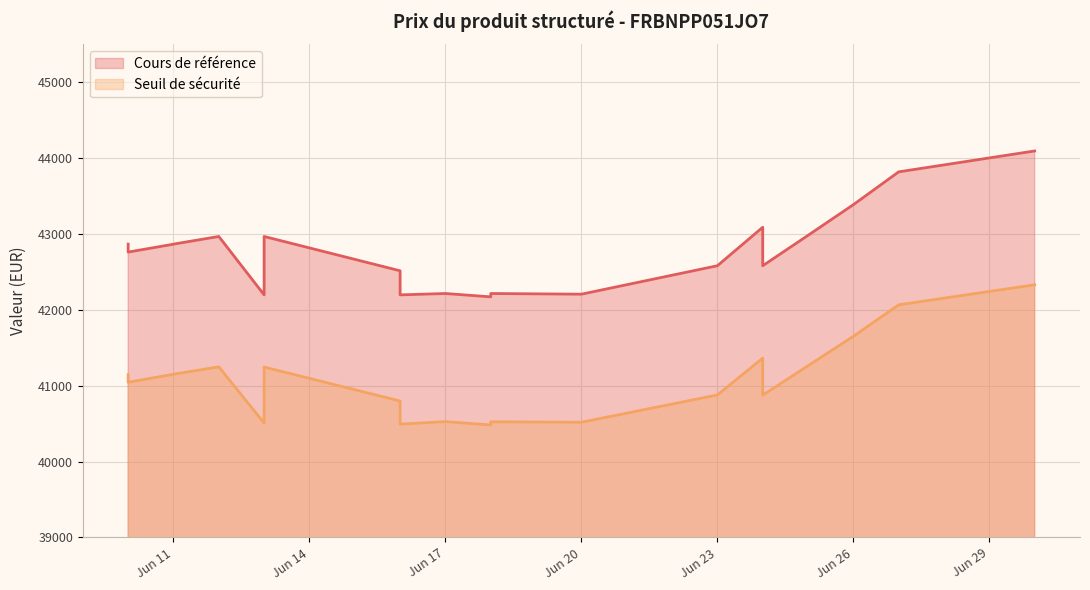

What is the value of the Cours de référence point at the 8th from the left?

42206.8